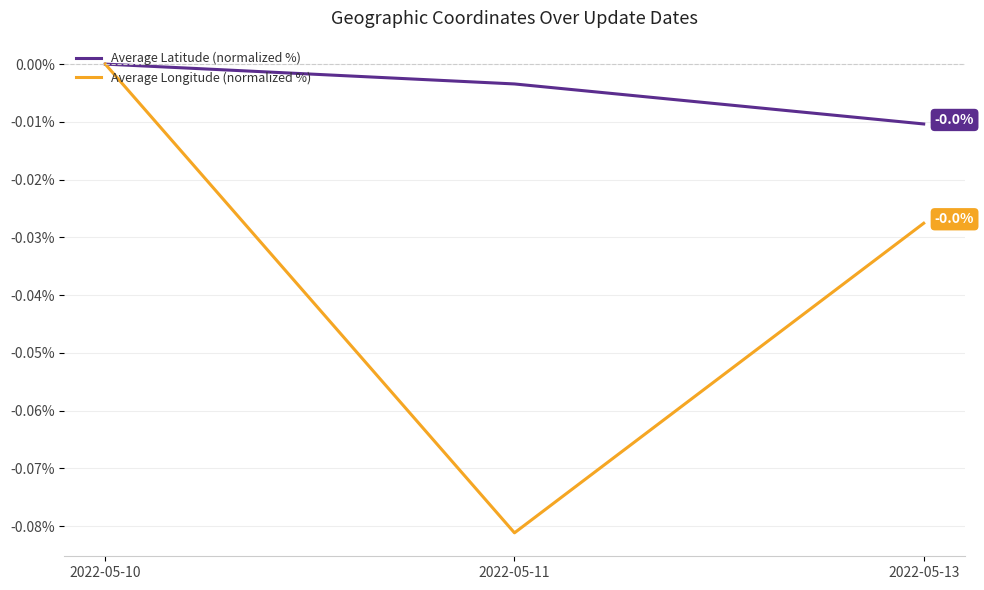

Is the value of Average Latitude (normalized %) at 2022-05-10 greater than the value of Average Longitude (normalized %) at 2022-05-11?

Yes